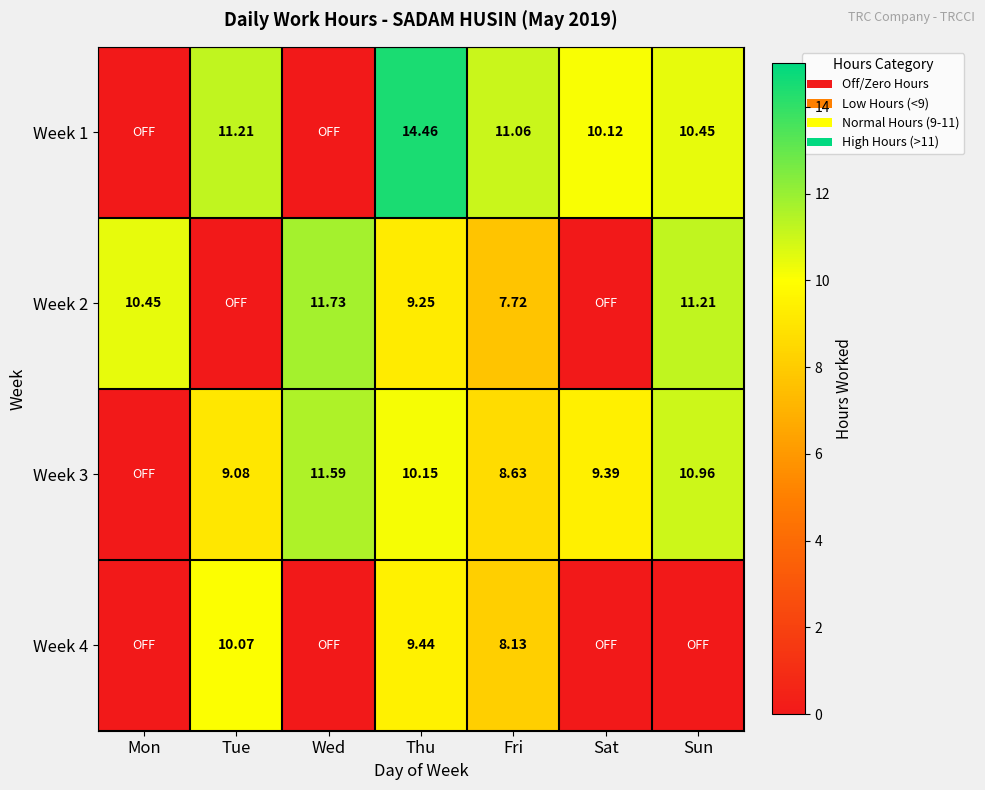

What is the average value of the Week 4 series?

3.9